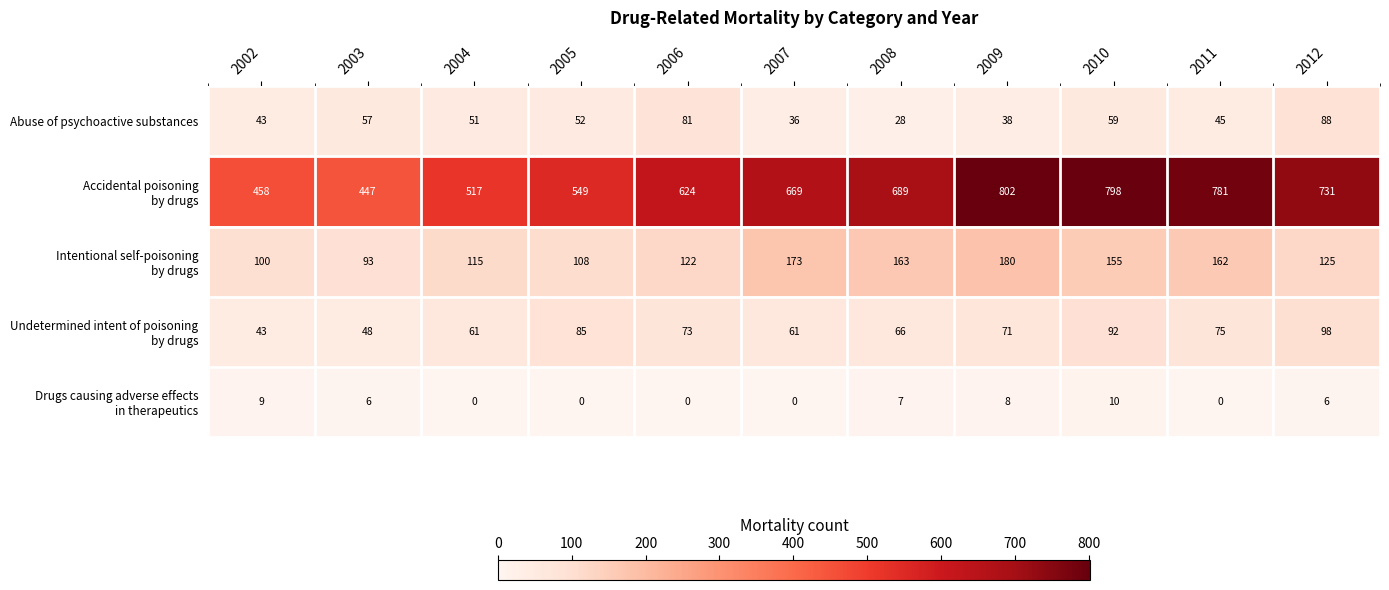

How many categories are shown in the chart?

11